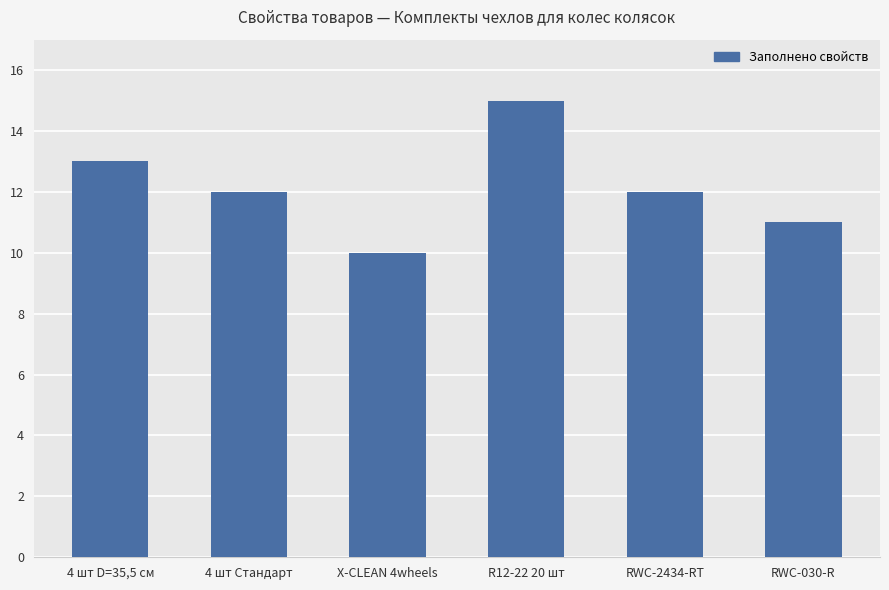

How many series are shown in this chart?

1